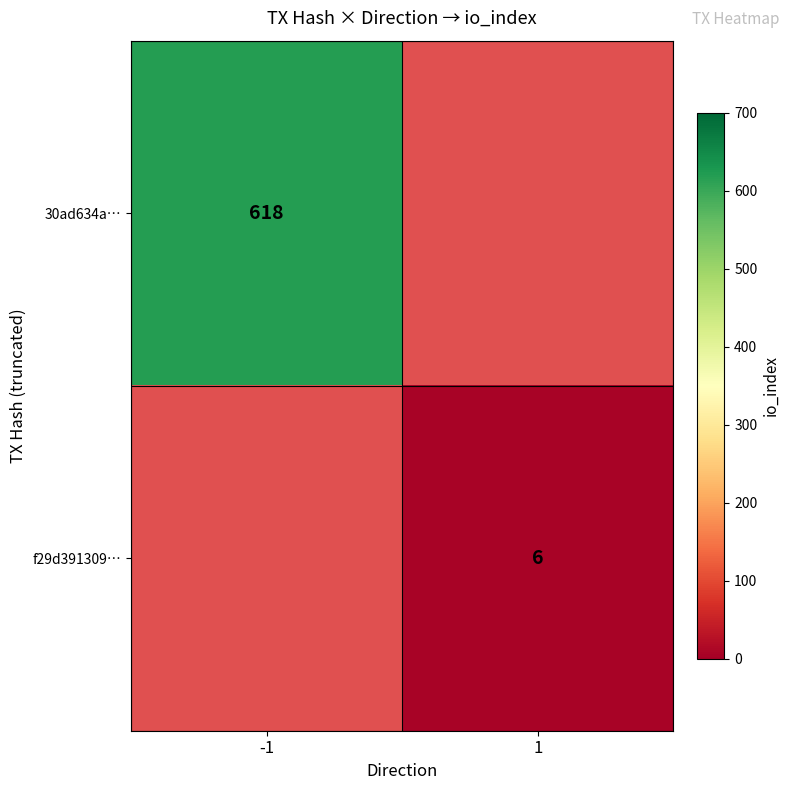

The 30ad634a… series shows 618 at -1. True or false?

True